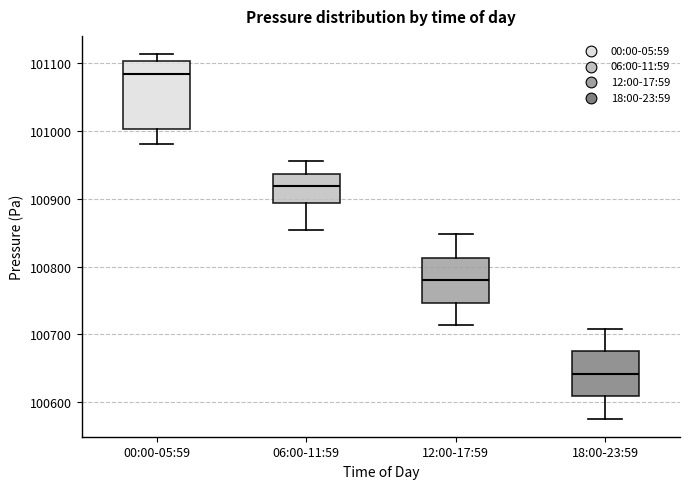

Which box has the lowest median line?

18:00-23:59